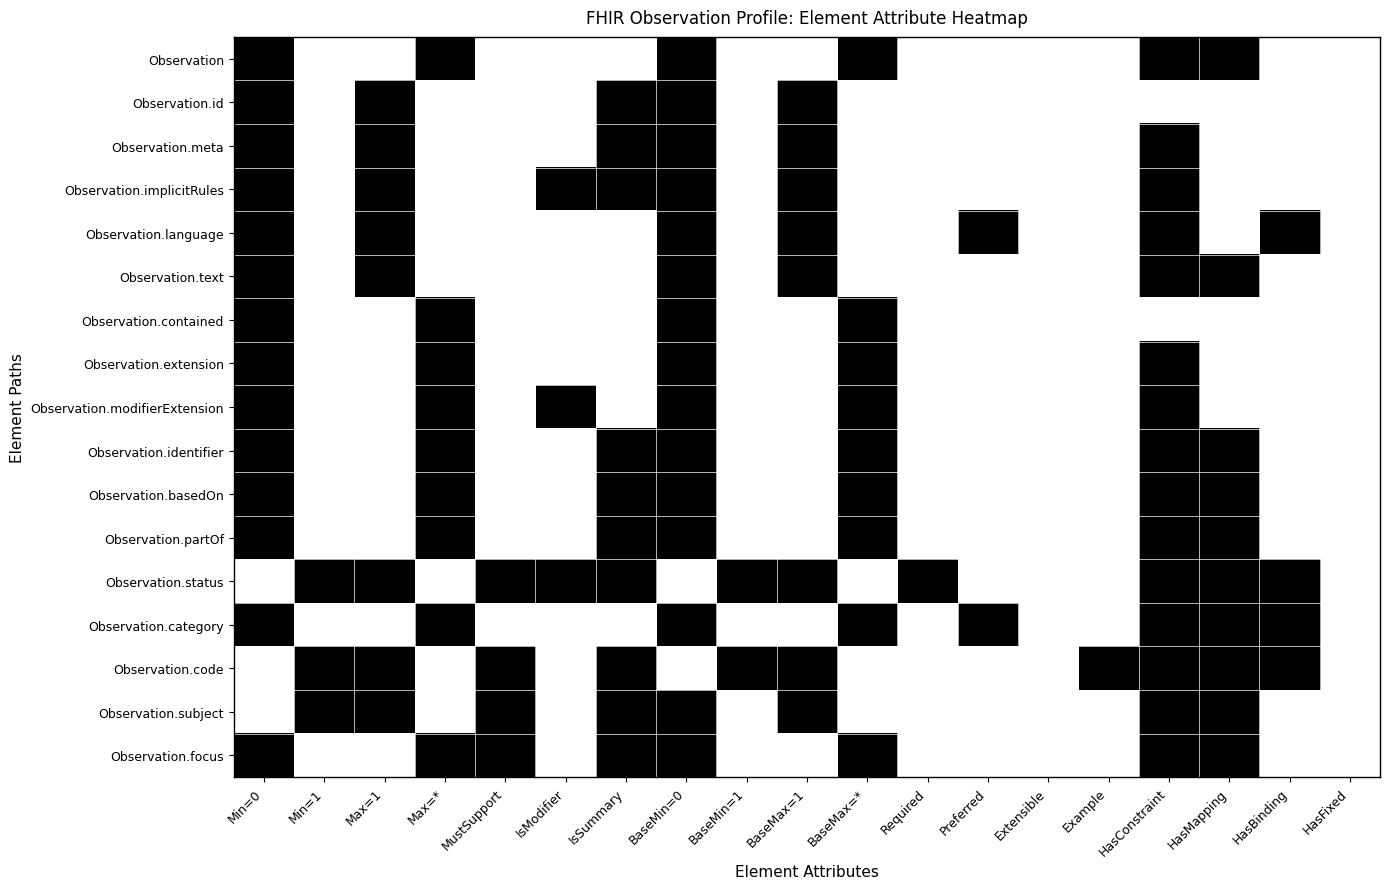

True or false: Observation.identifier has a value of 0 at 14.

True